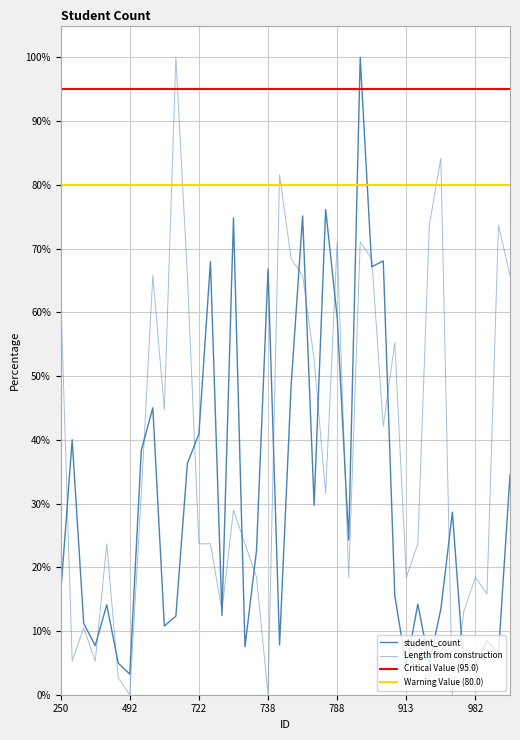

At which label does student_count first exceed 22?

287